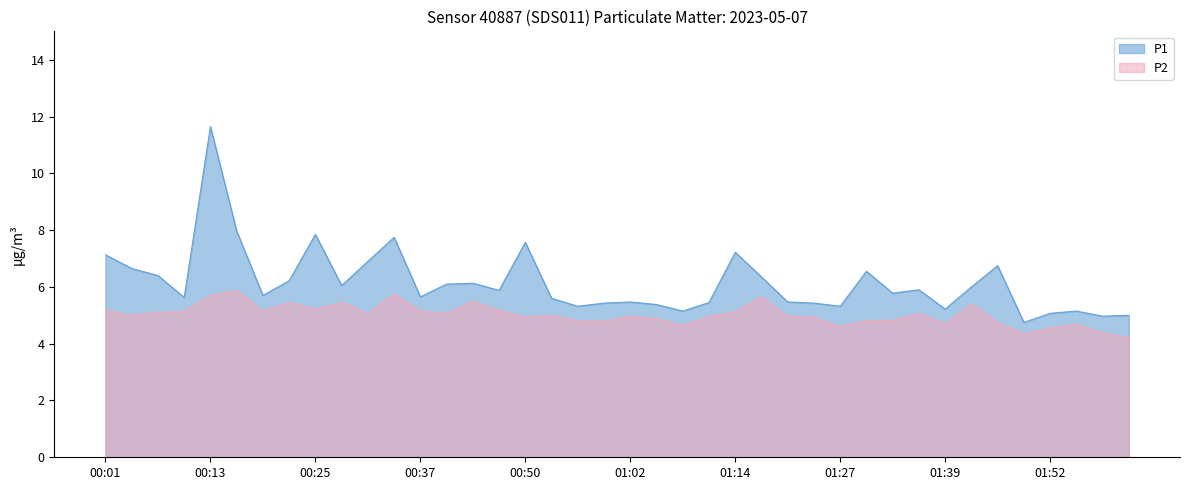

Where is the first local minimum for P1?

00:10